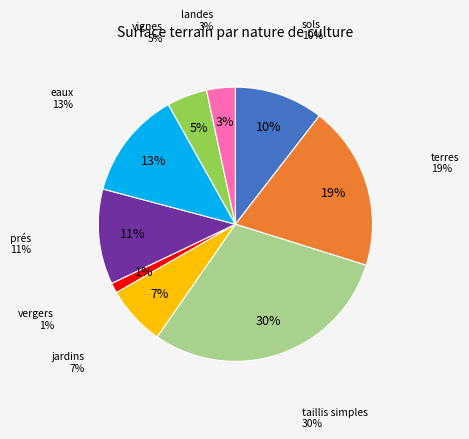

Combined, do sols and vignes account for over 50%?

No